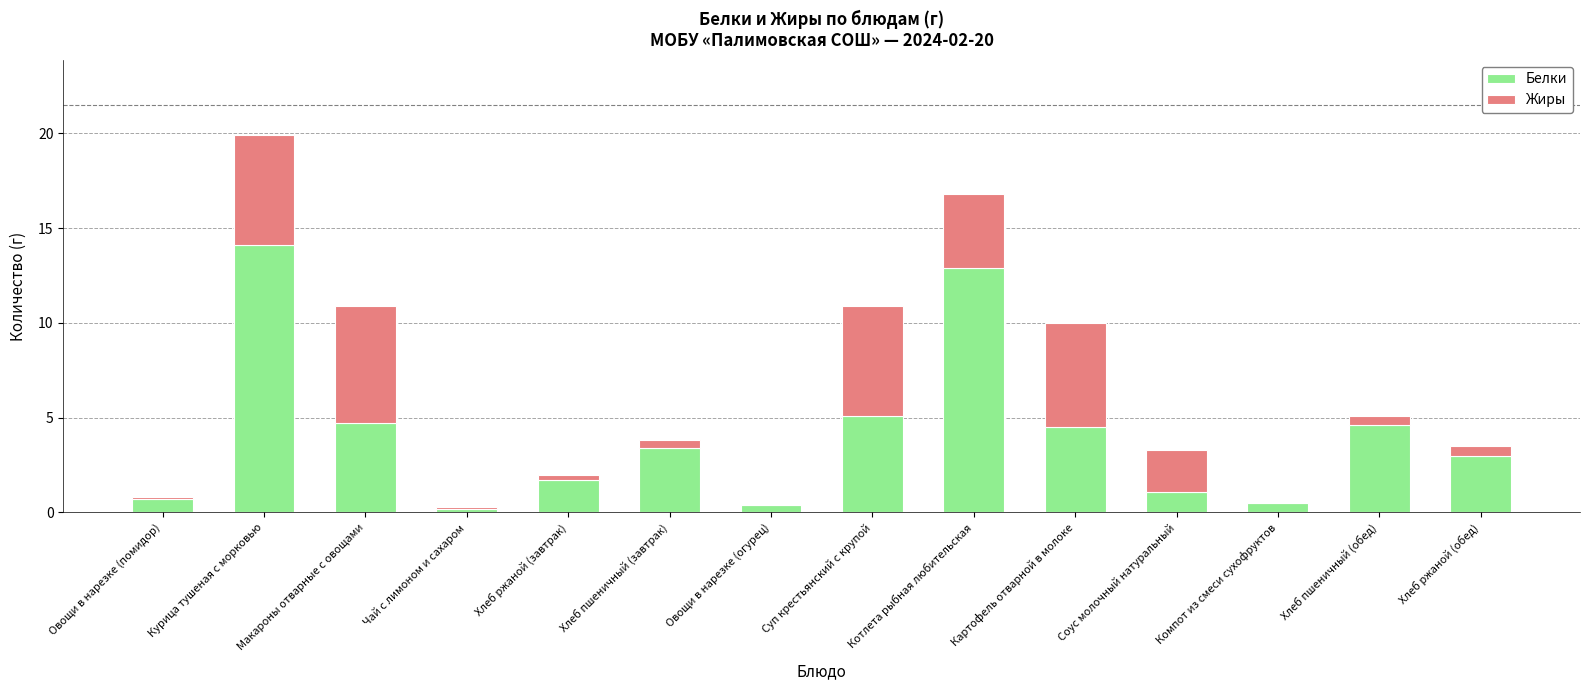

How many distinct data groups are displayed?

2